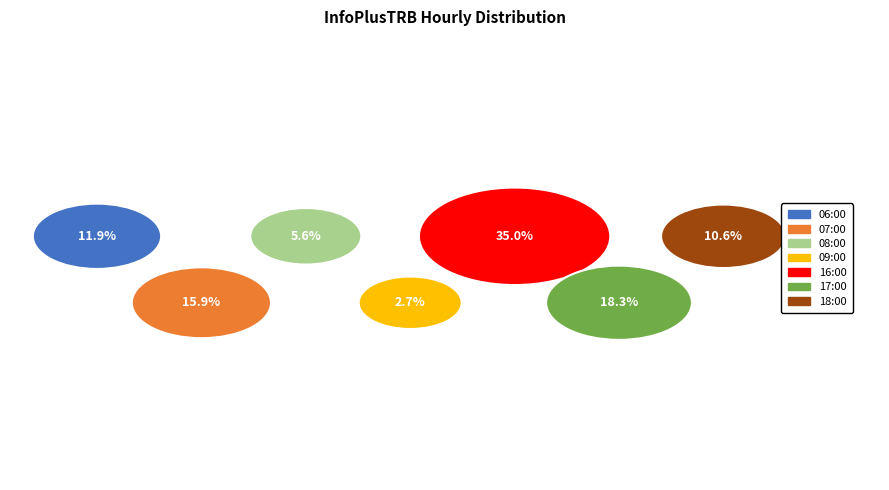

What is the ratio of the value at 18:00 to the value at 06:00?

0.9